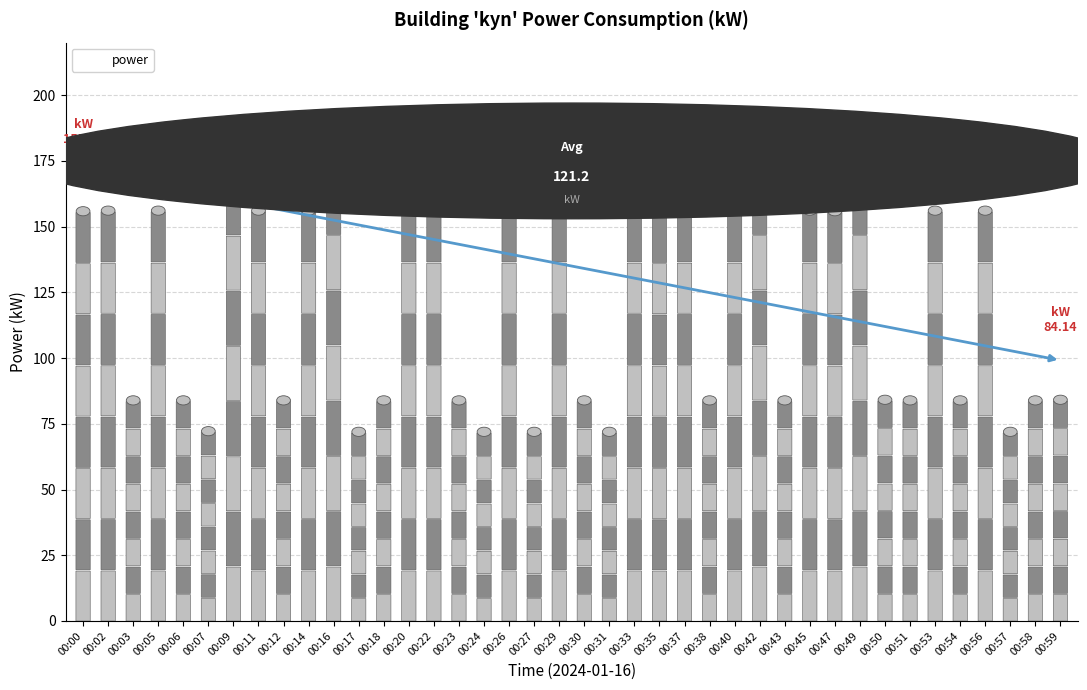

What is the difference between the maximum and minimum values?

96.1